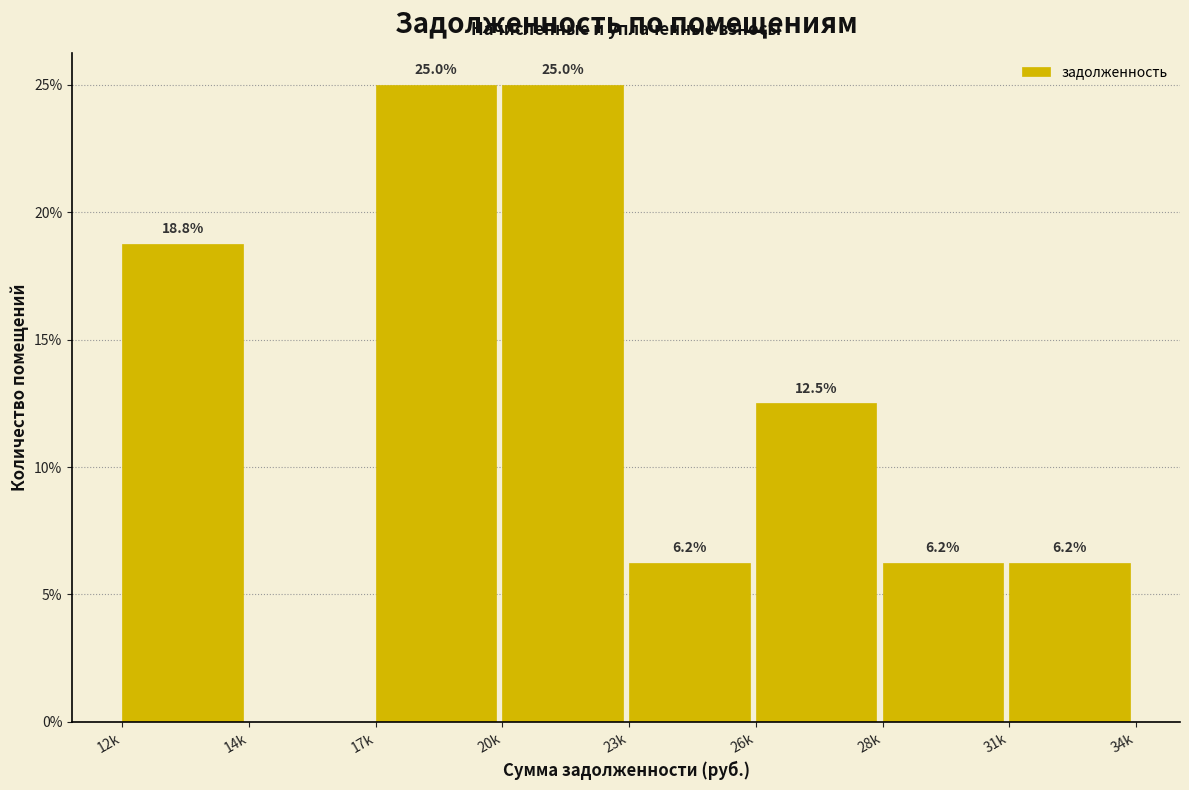

At which label does the data first exceed 12?

12k